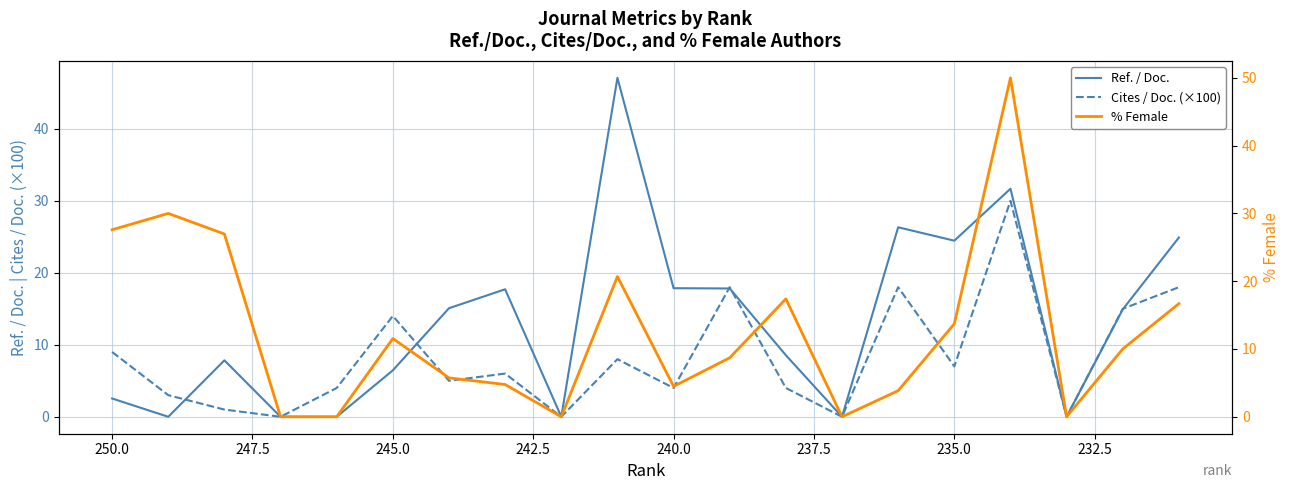

What is the difference between the maximum and second lowest values in the Cites / Doc. (×100) series?

30.0